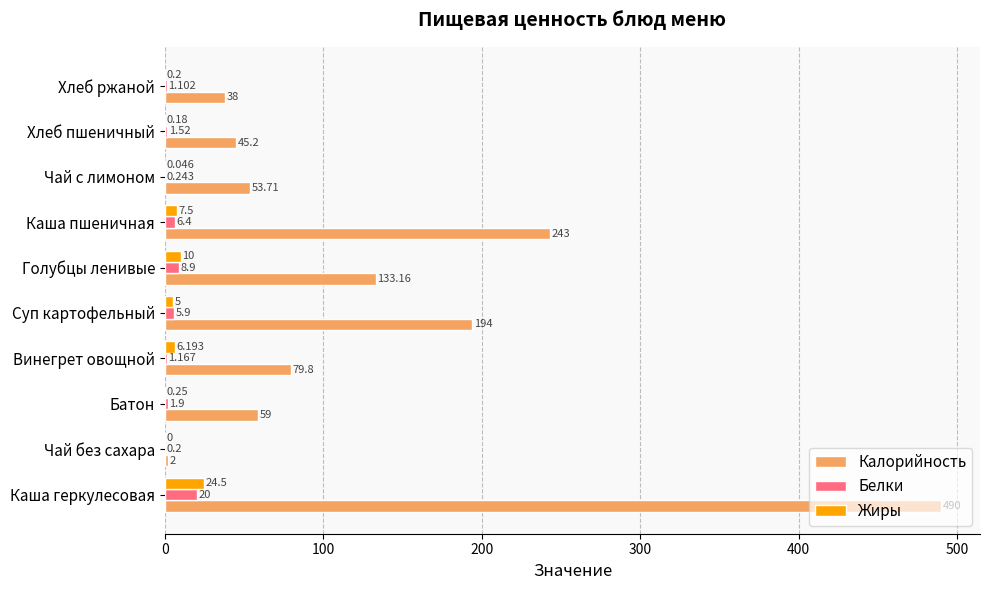

What is the sum of all Белки values?

47.3